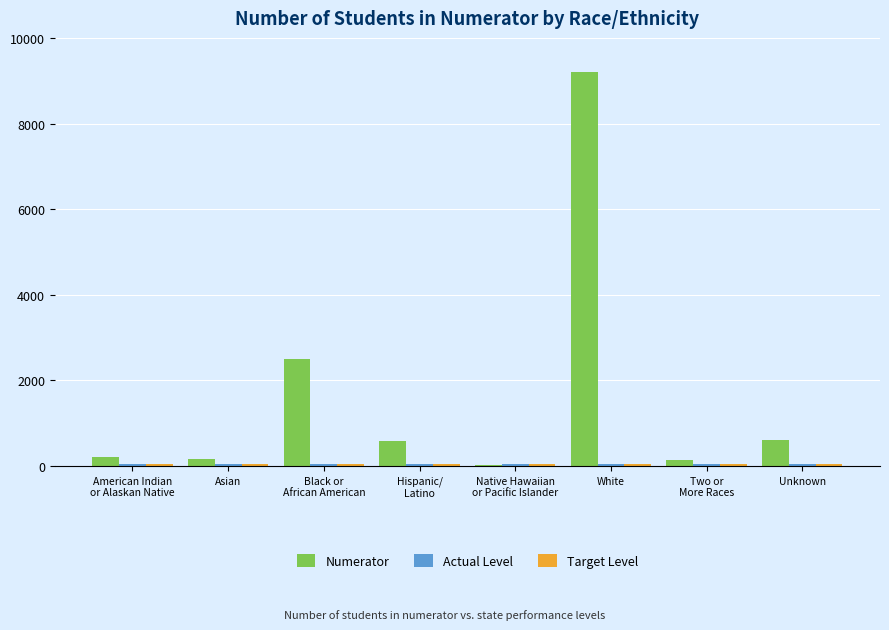

Which label corresponds to the largest value in the chart?

White